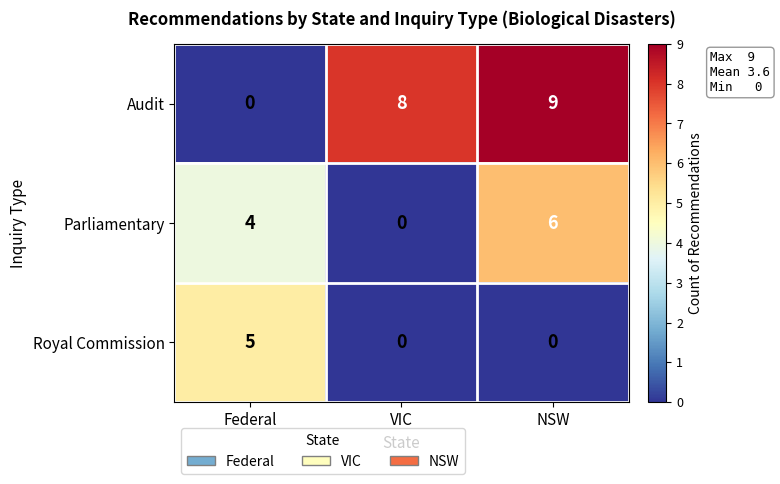

List the series in order of their overall mean, highest first.

Audit, Parliamentary, Royal Commission